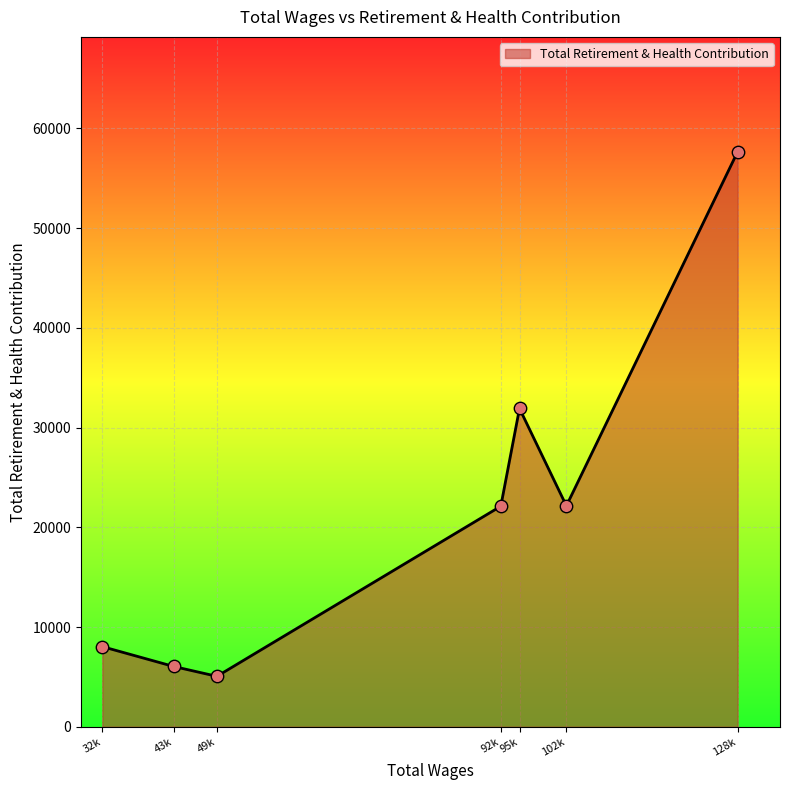

What is the change in value from 43k to 92k?

+16069